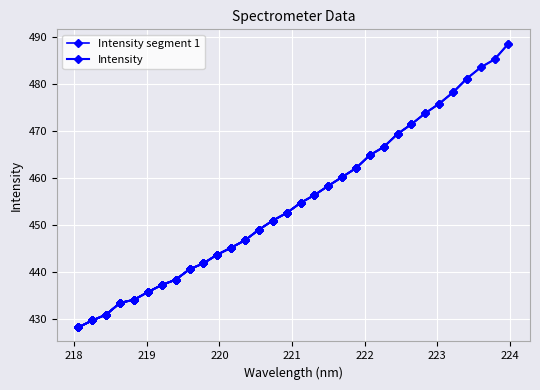

What is the average value?

455.2